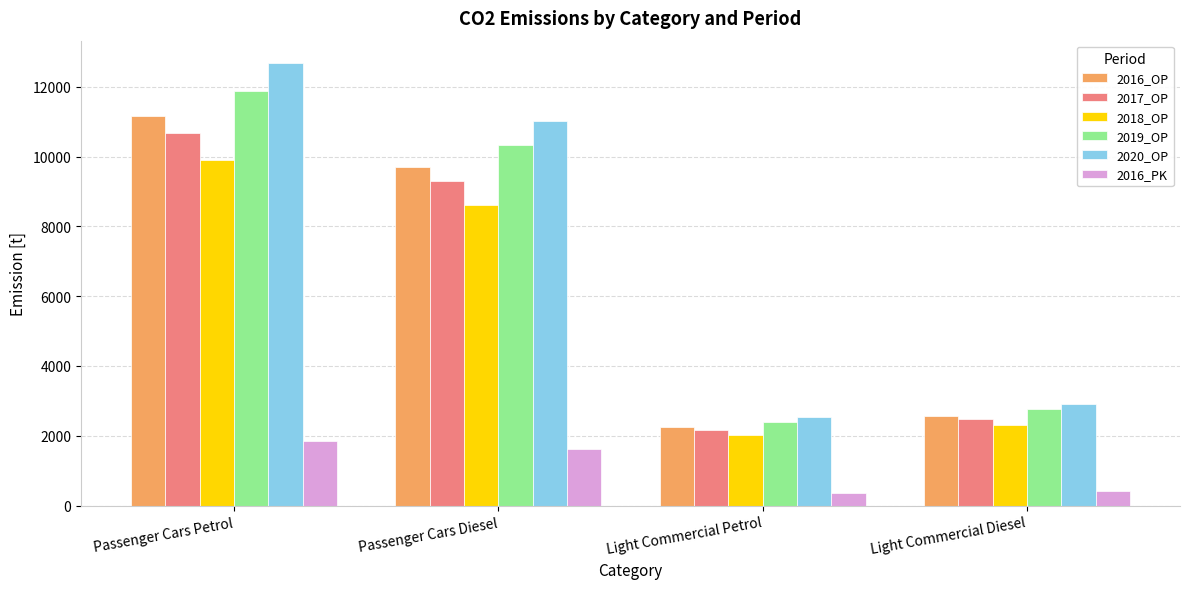

What is the difference between the highest and lowest values at Passenger Cars Petrol?

10825.7